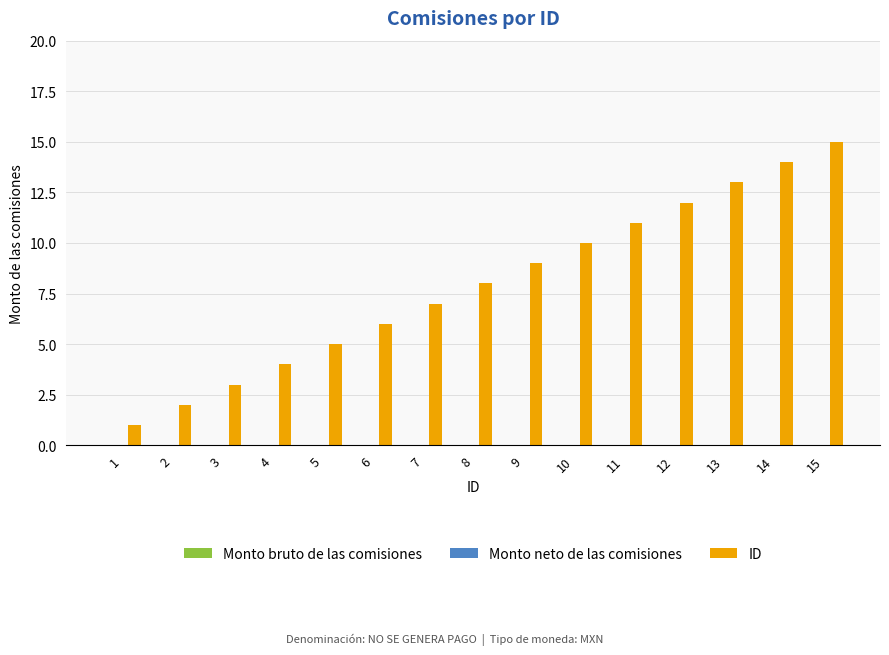

Which label corresponds to the smallest value in the chart?

1